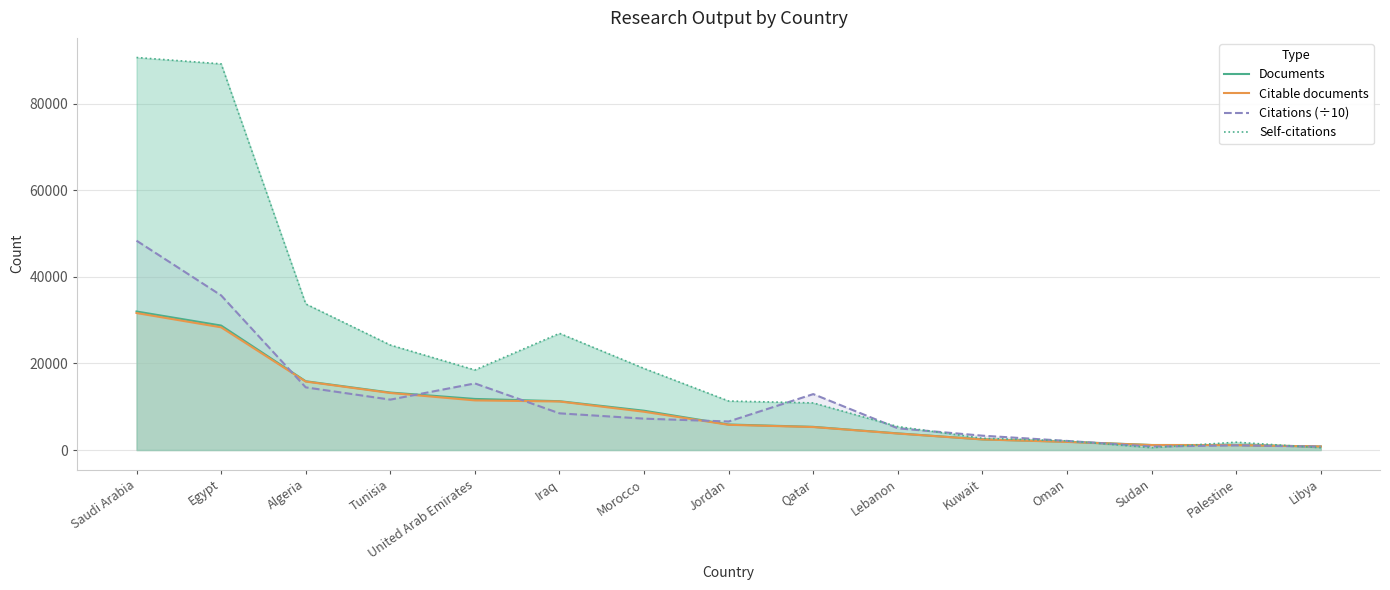

Rank the categories by Citations (÷10) value from lowest to highest.

Libya, Sudan, Palestine, Oman, Kuwait, Lebanon, Jordan, Morocco, Iraq, Tunisia, Qatar, Algeria, United Arab Emirates, Egypt, Saudi Arabia